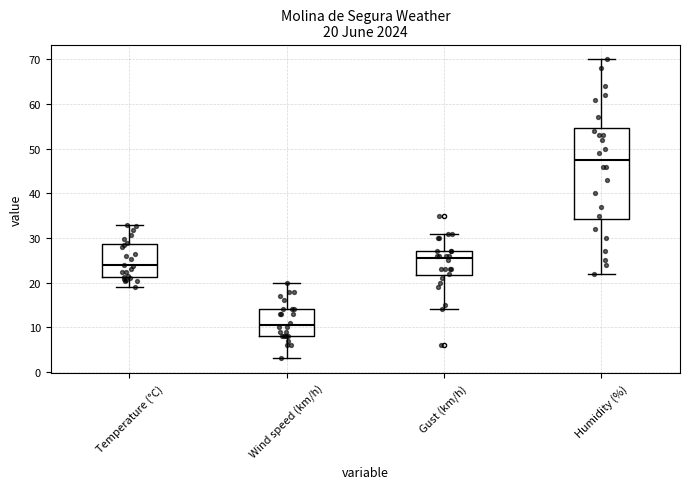

Comparing the boxes themselves (not the whiskers), which one is the tallest?

Humidity (%)